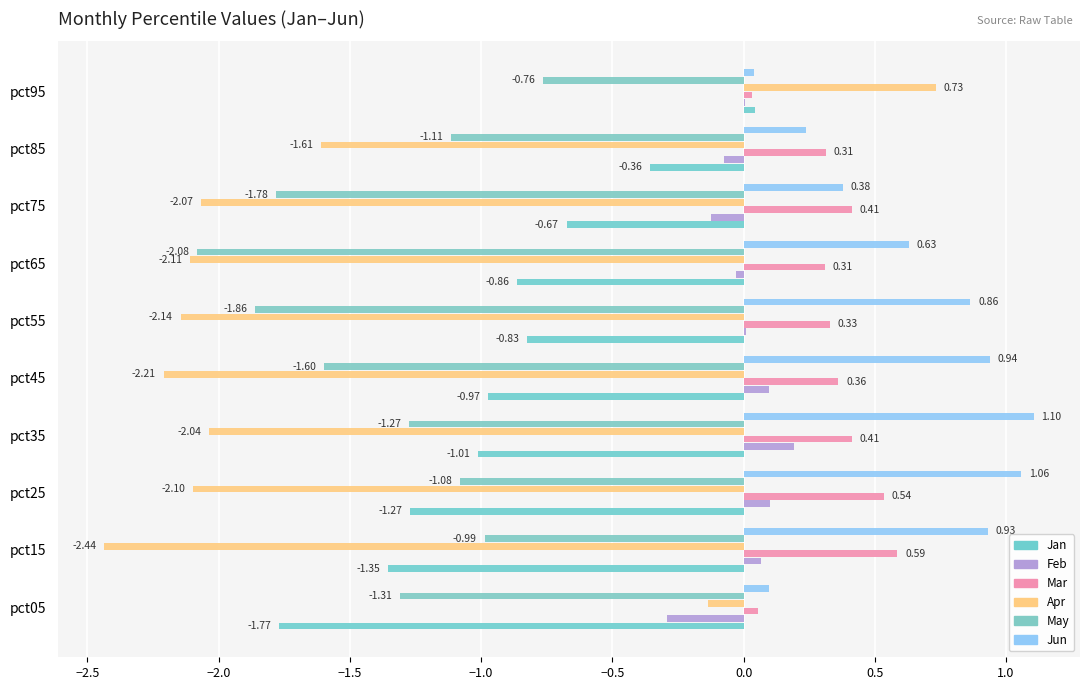

At which label is Jan closest to 0?

pct95